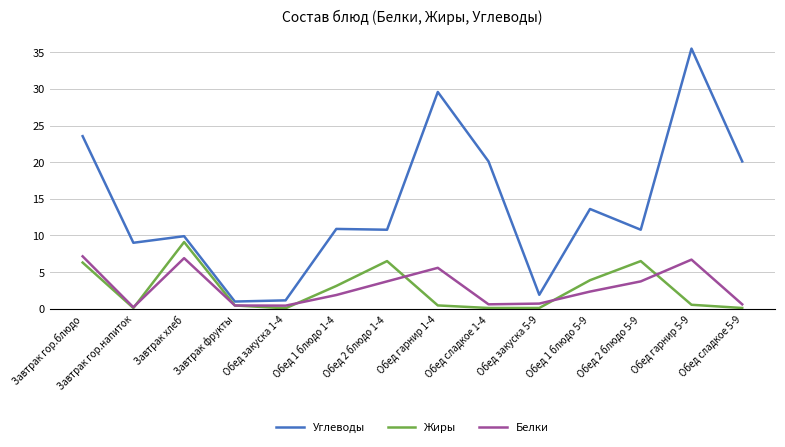

True or false: Жиры has a value of 14.8 at Завтрак хлеб.

False